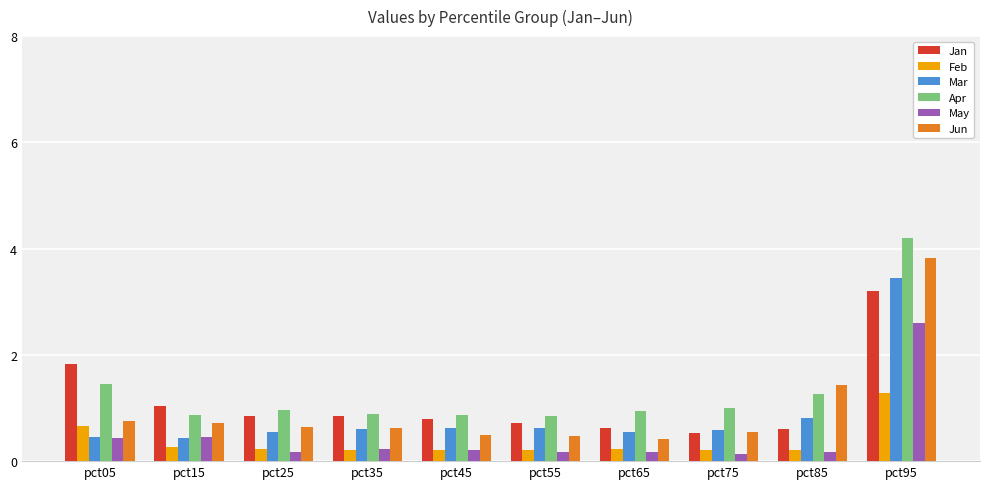

What is the average value of the Jun series?

1.0